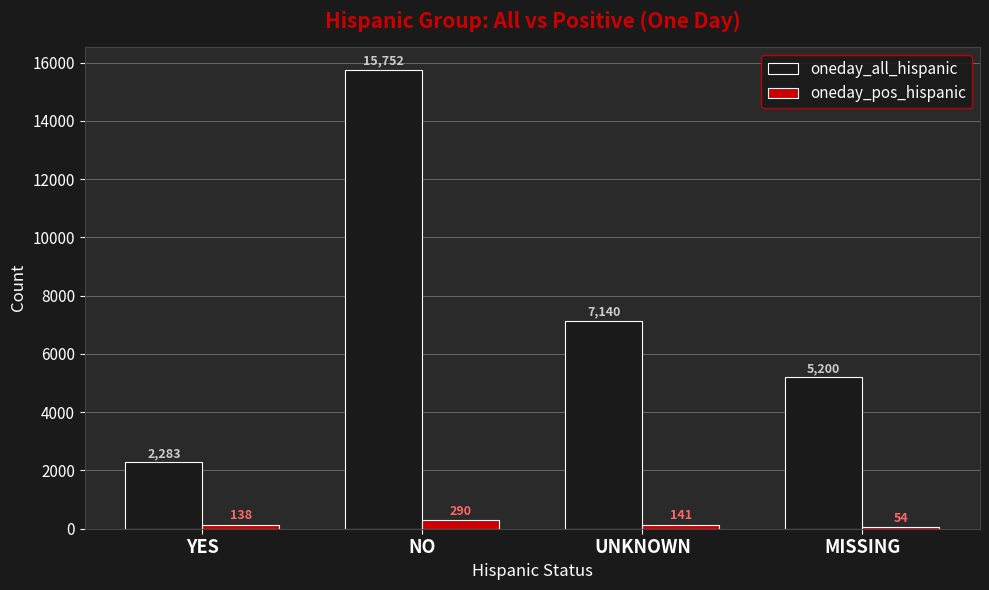

At which label does oneday_all_hispanic reach its minimum?

YES